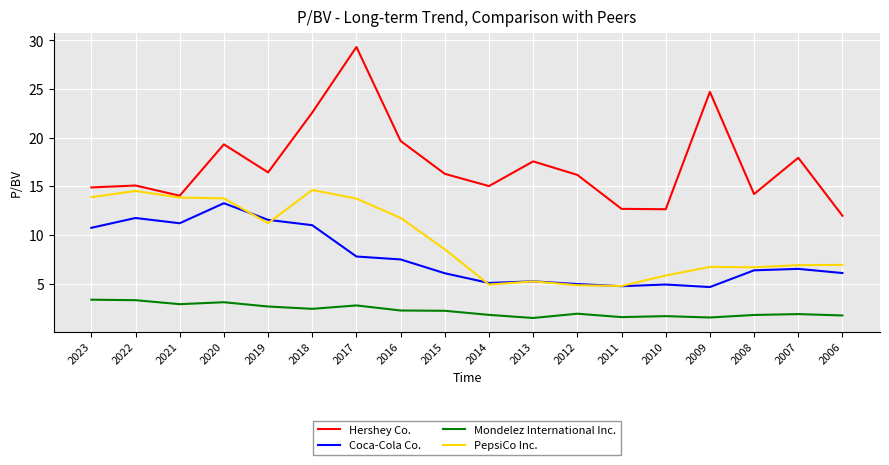

The Coca-Cola Co. series shows 4.6 at 2009. True or false?

True